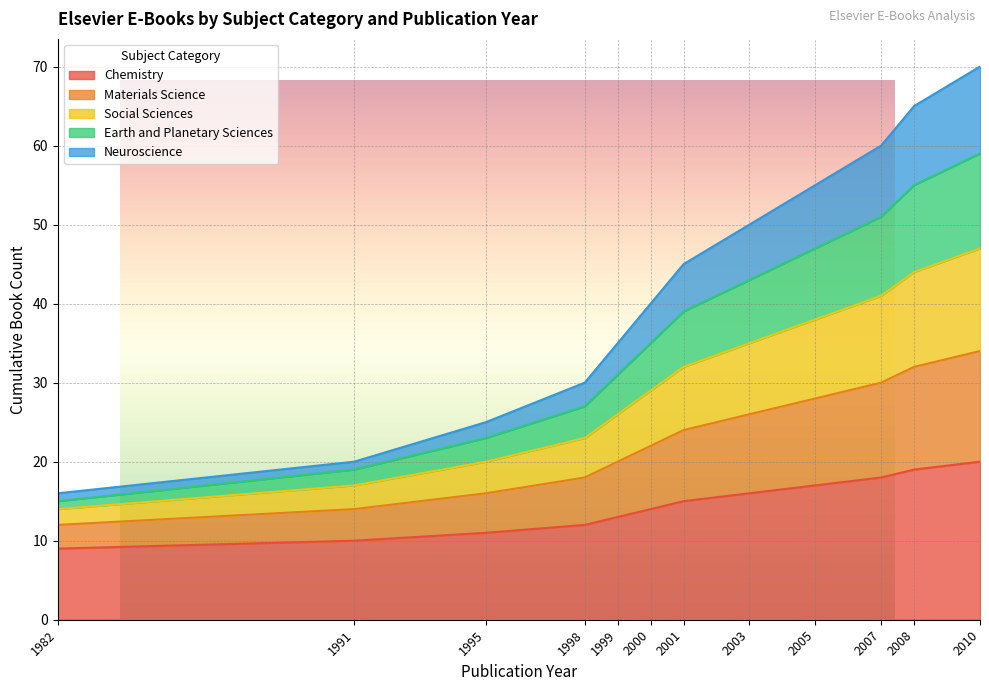

True or false: Neuroscience has more than 1 interior local peaks.

False